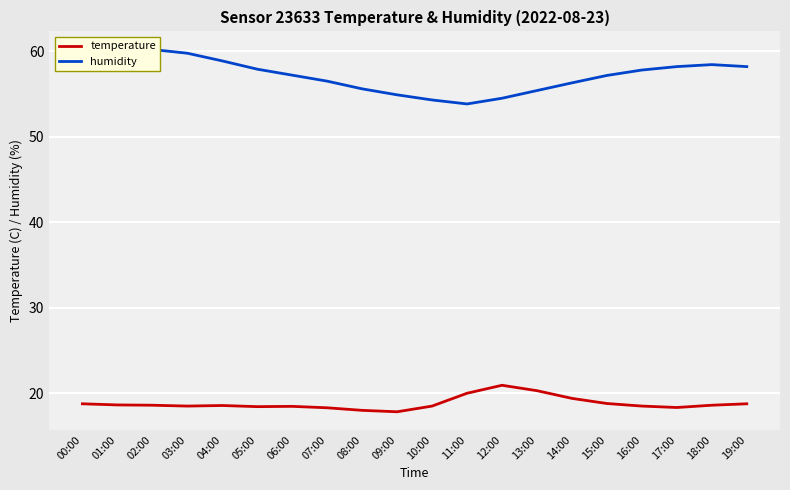

At which label is temperature closest to 19?

15:00